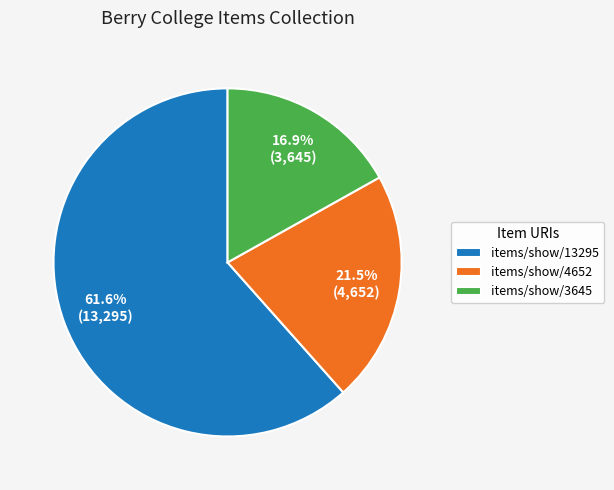

Which category has the smallest portion of the pie?

items/show/3645